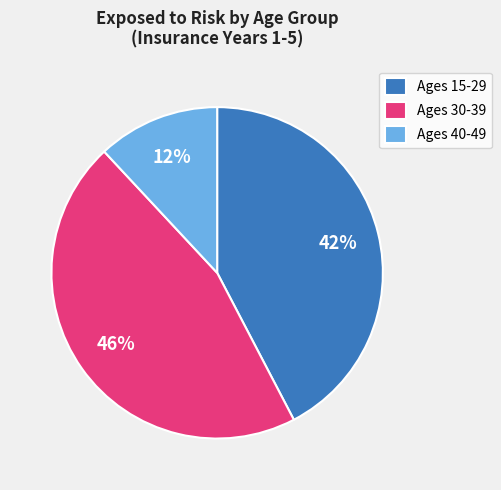

The Ages 30-39 slice represents 46% of the pie. True or false?

True